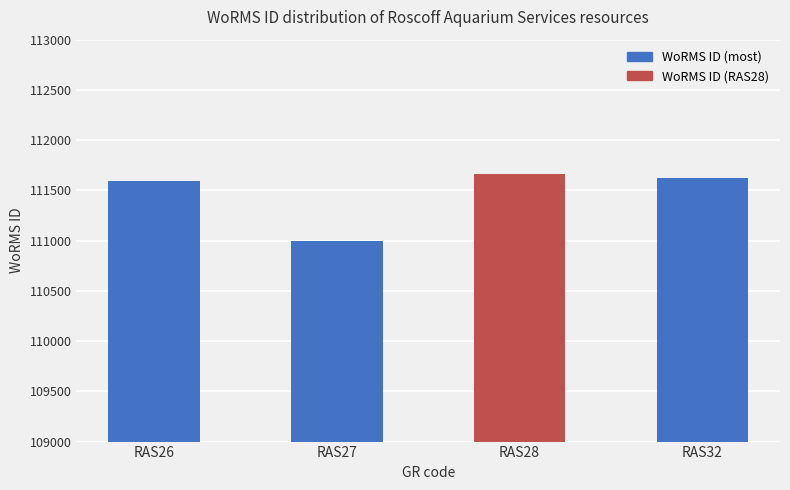

At which label does the data first exceed 111621?

RAS28